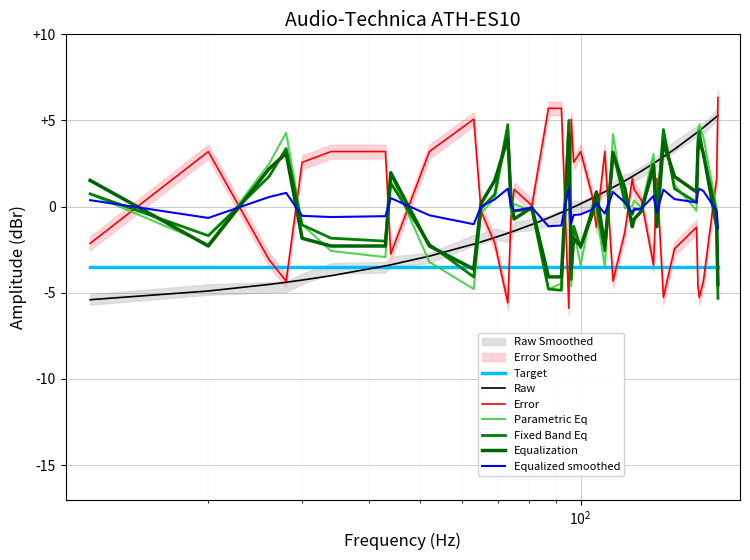

Reading left to right, extract all data points from this chart.

-5.4	-4.9	-4.5	-4.4	-4.3	-4.0	-3.4	-3.4	-2.9	-2.2	-2.0	-1.8	-1.5	-1.5	-1.4	-1.0	-0.7	-0.3	-0.1	-0.1	-0.0	0.2	0.5	0.6	0.9	1.1	1.5	1.7	1.8	2.1	2.5	2.6	2.9	3.3	4.3	4.3	4.4	4.6	5.2	5.3